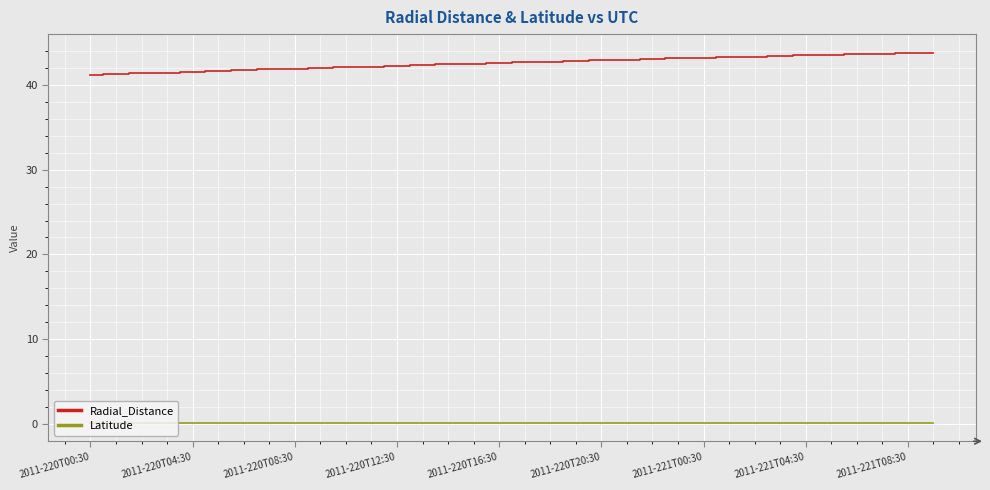

Count the number of categories in the chart.

34